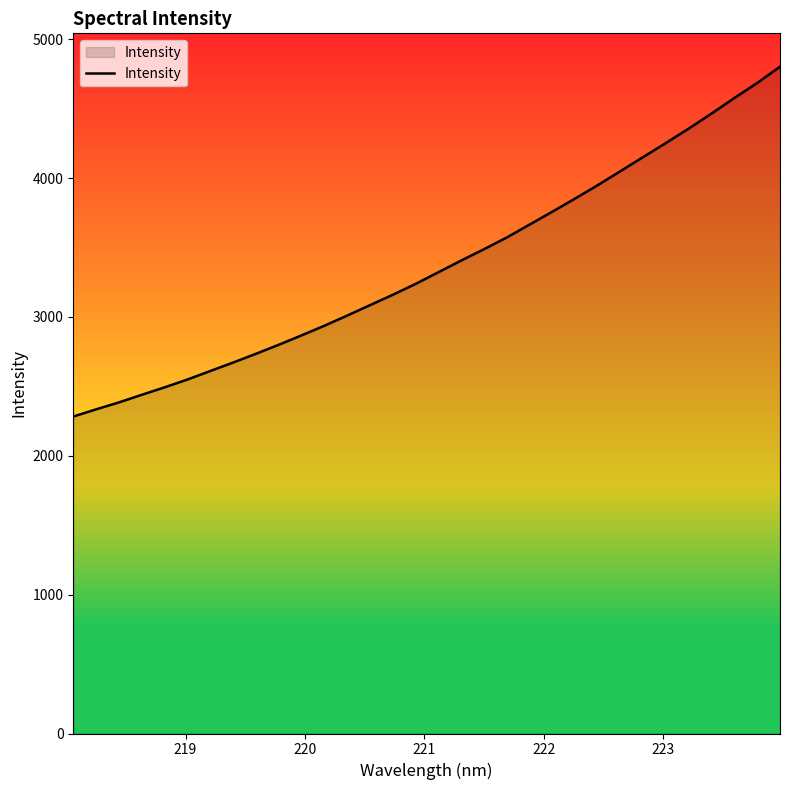

What is the difference between the maximum and minimum values?

2520.0